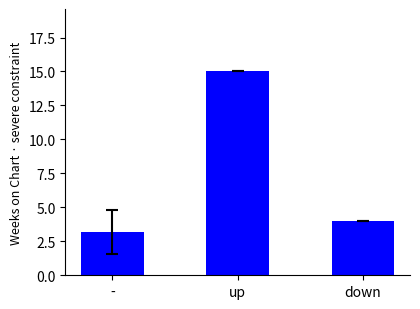

How many categories are shown in the chart?

3